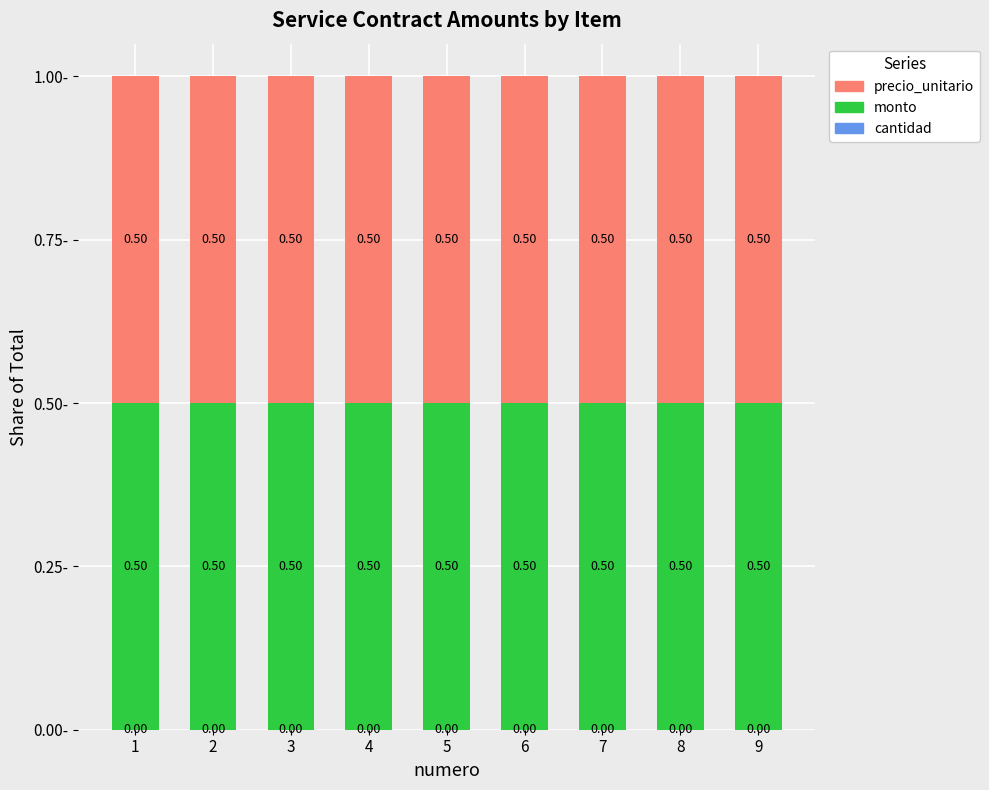

What is the total value across all series at 9?

1.0